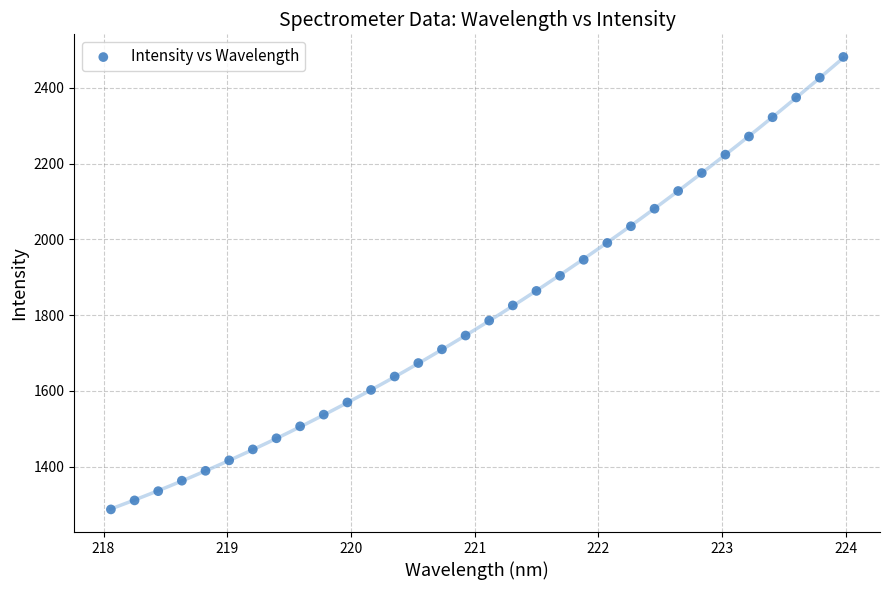

What is the range of Y values (max minus min)?

1194.8